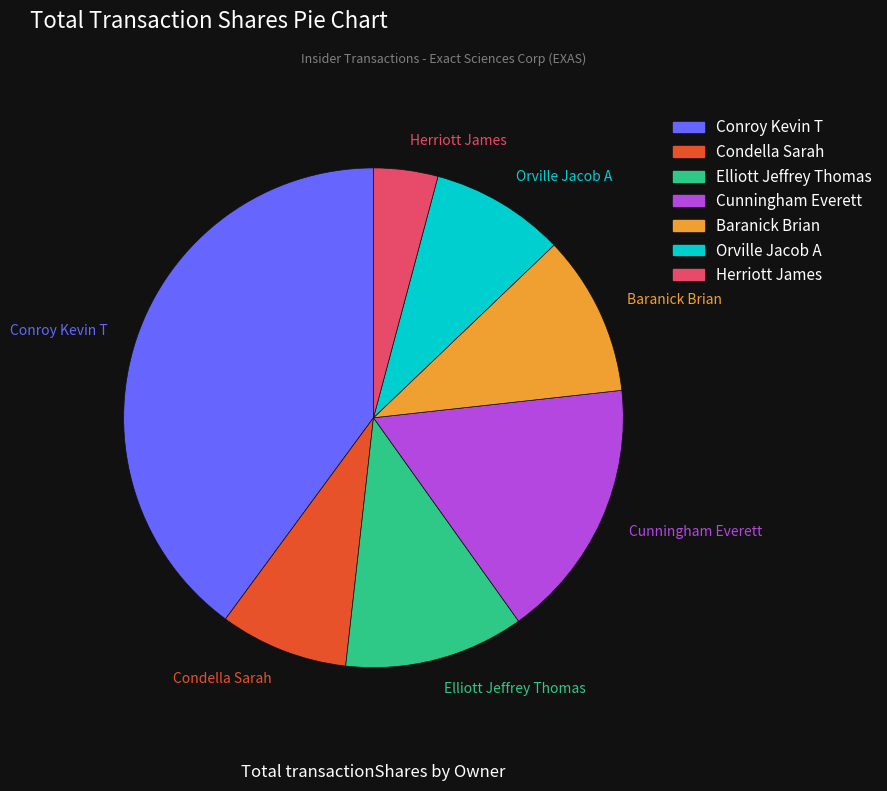

How much of the chart is everything except Herriott James?

95.8%